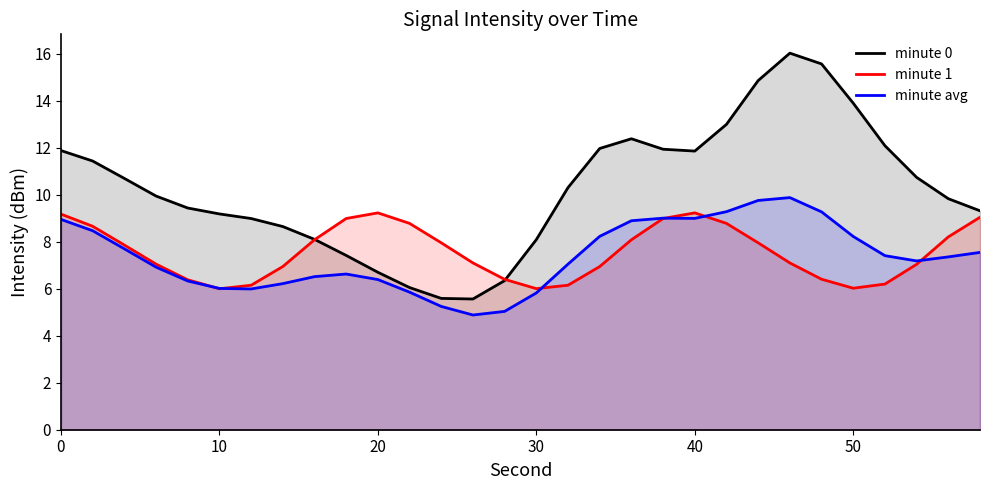

What is the total value across all series at 10?

21.2